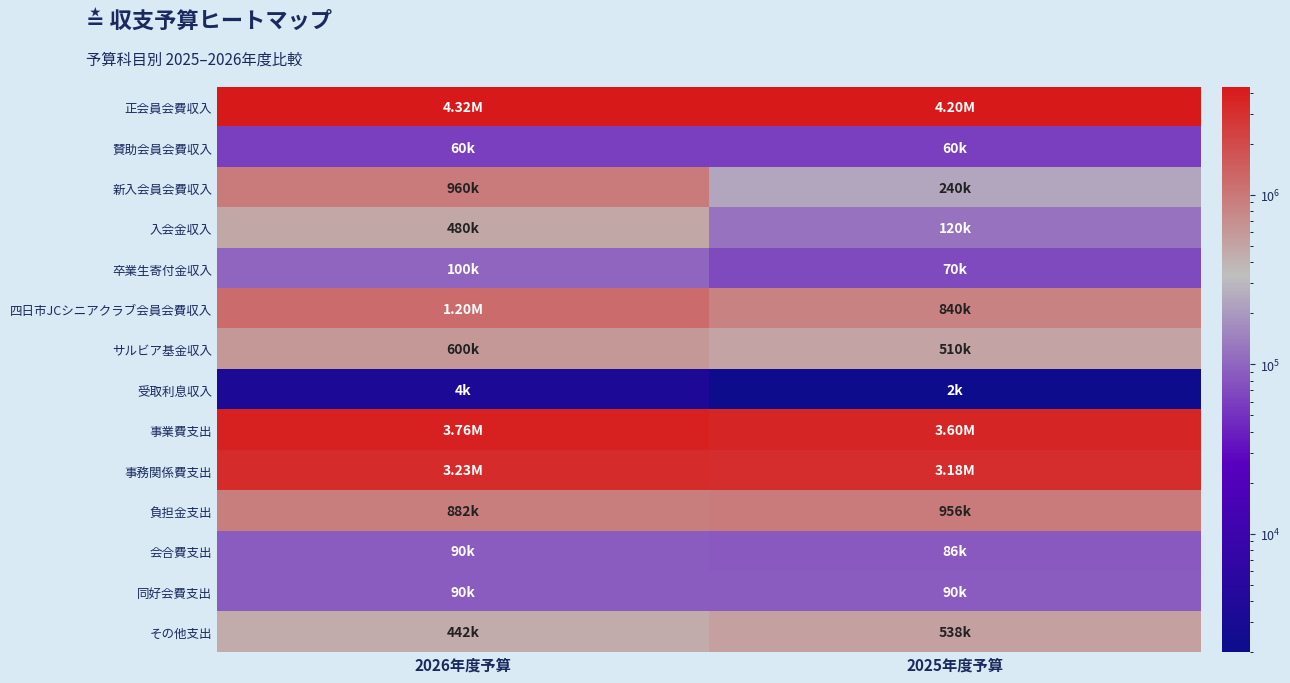

Which series has the largest total across all categories?

正会員会費収入